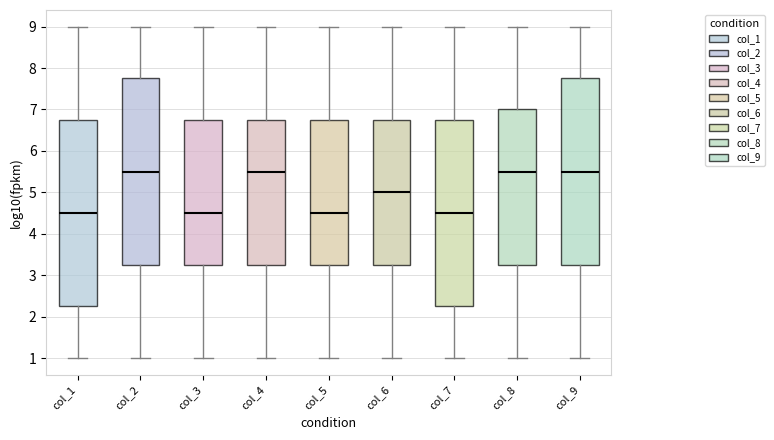

Reading left to right, transcribe this box plot: for each box, give where its median line is, the range the box spans, and where its two whiskers end, as read against the y-axis. The values are not printed on the chart, so give them approximately, as read against the axis.

col_1: median 4.5, box 2.3 to 6.8, whiskers 1.0 to 9.0
col_2: median 5.5, box 3.3 to 7.8, whiskers 1.0 to 9.0
col_3: median 4.5, box 3.3 to 6.8, whiskers 1.0 to 9.0
col_4: median 5.5, box 3.3 to 6.8, whiskers 1.0 to 9.0
col_5: median 4.5, box 3.3 to 6.8, whiskers 1.0 to 9.0
col_6: median 5.0, box 3.3 to 6.8, whiskers 1.0 to 9.0
col_7: median 4.5, box 2.3 to 6.8, whiskers 1.0 to 9.0
col_8: median 5.5, box 3.3 to 7.0, whiskers 1.0 to 9.0
col_9: median 5.5, box 3.3 to 7.8, whiskers 1.0 to 9.0